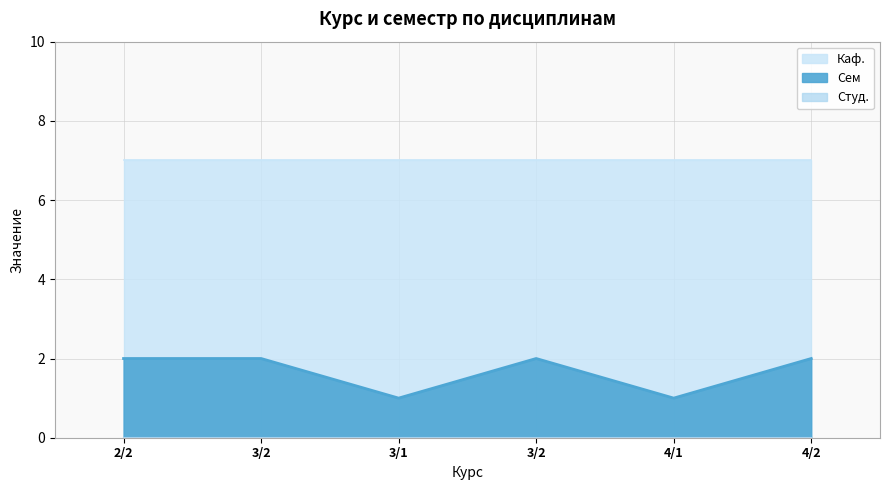

Reading left to right, transcribe all the data shown in this chart.

Сем: 2	2	1	2	1	2
Каф.: 7	7	7	7	7	7
Студ.: 0	0	0	0	0	0